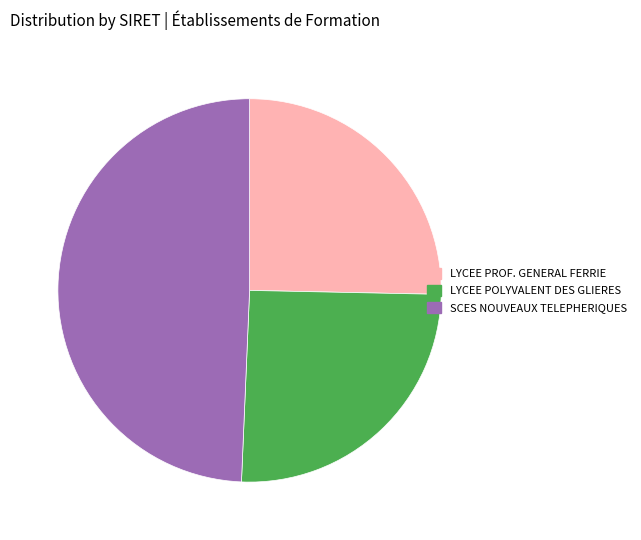

Which has a higher value, LYCEE POLYVALENT DES GLIERES or SCES NOUVEAUX TELEPHERIQUES?

SCES NOUVEAUX TELEPHERIQUES